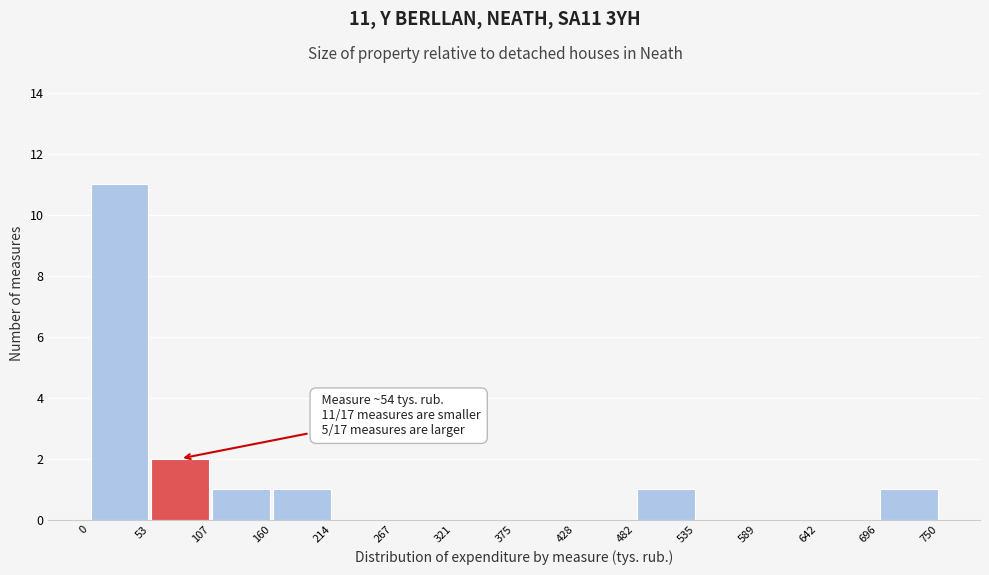

Which range on the x-axis has the tallest bar?

0 to 53